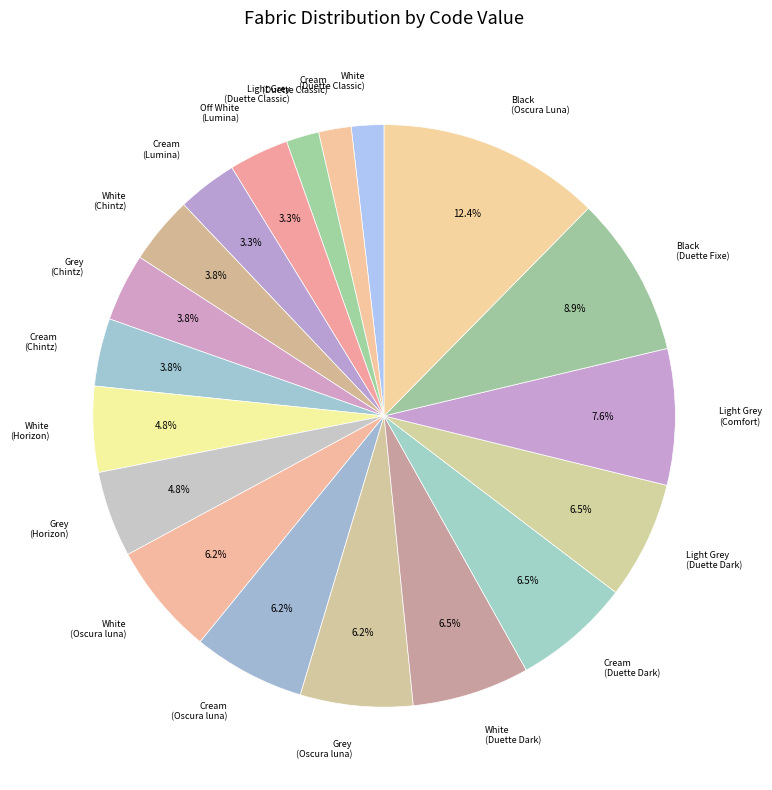

Is there any slice that represents more than half of the pie?

No